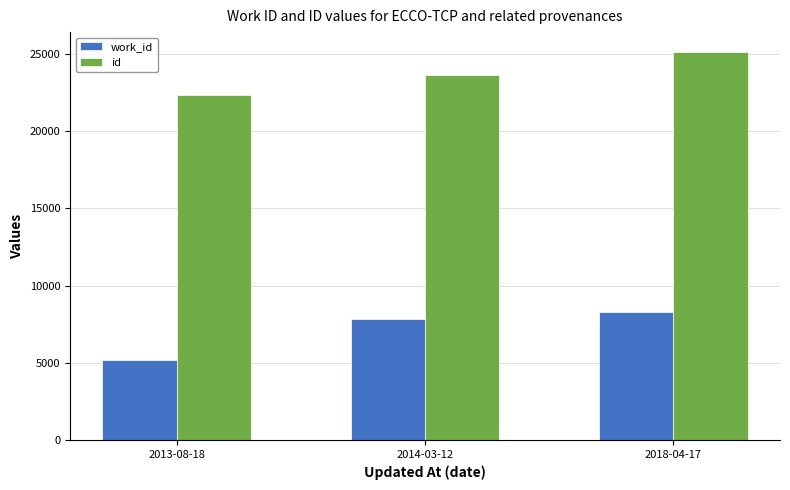

At which category does the chart reach its minimum across all series?

2013-08-18